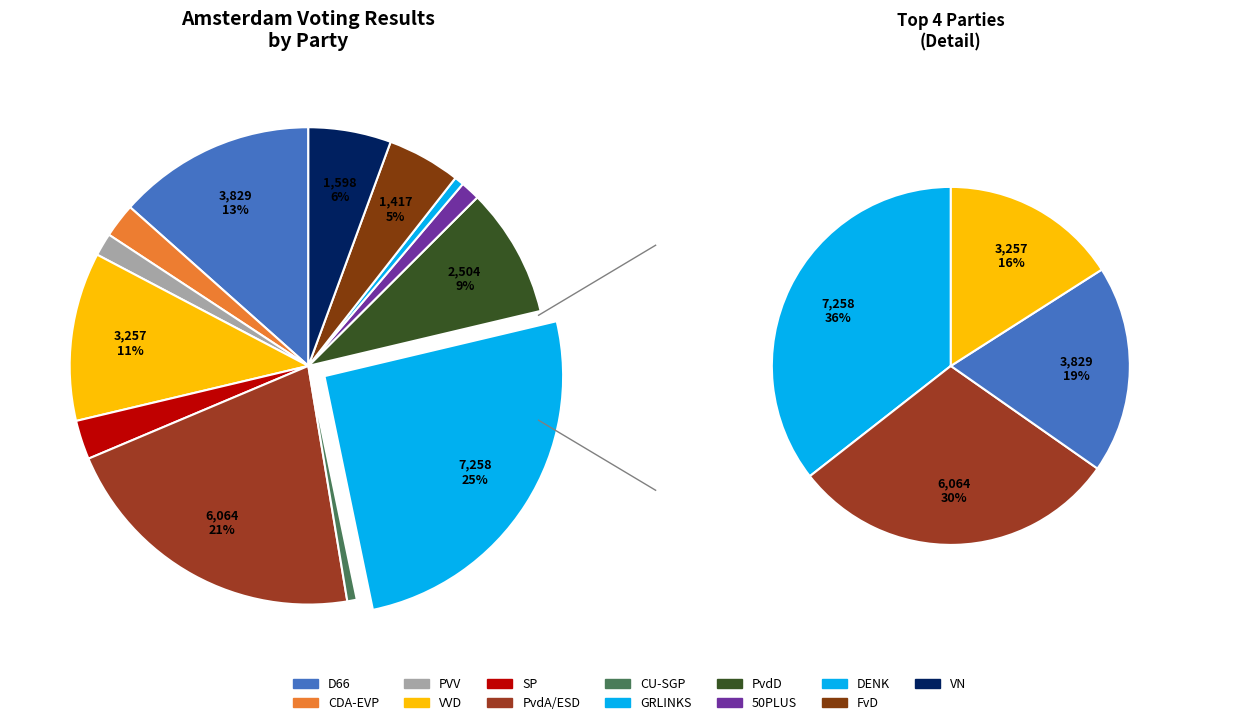

Is PVV the majority of the pie?

No